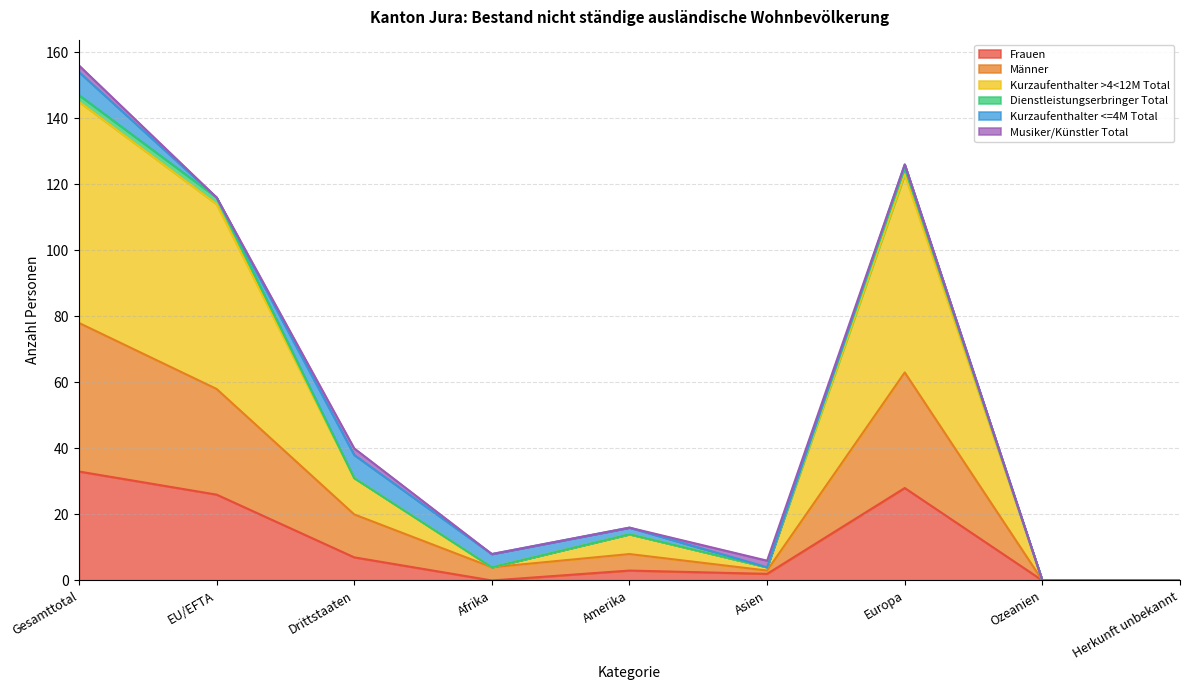

How many data points does each series have?

9